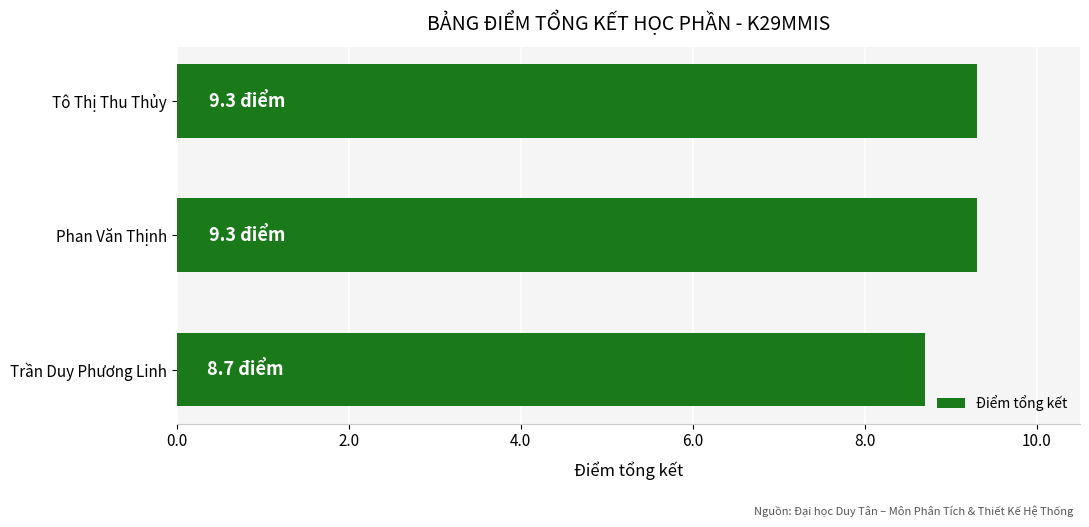

What is the average value?

9.1